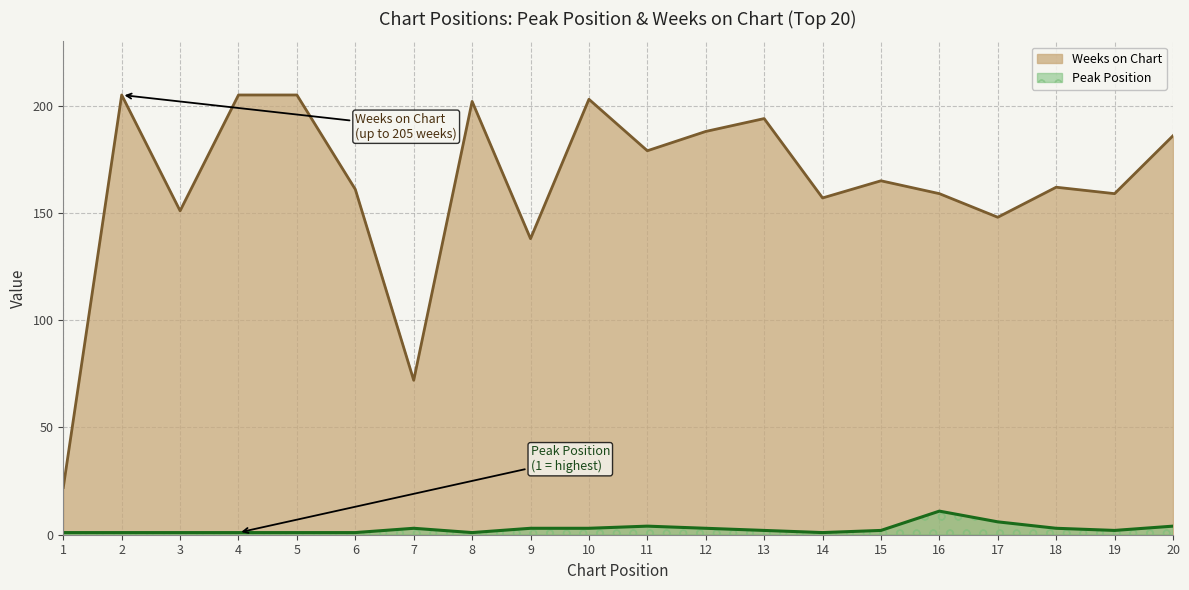

What is the difference between the second highest and minimum values in the Peak Position series?

5